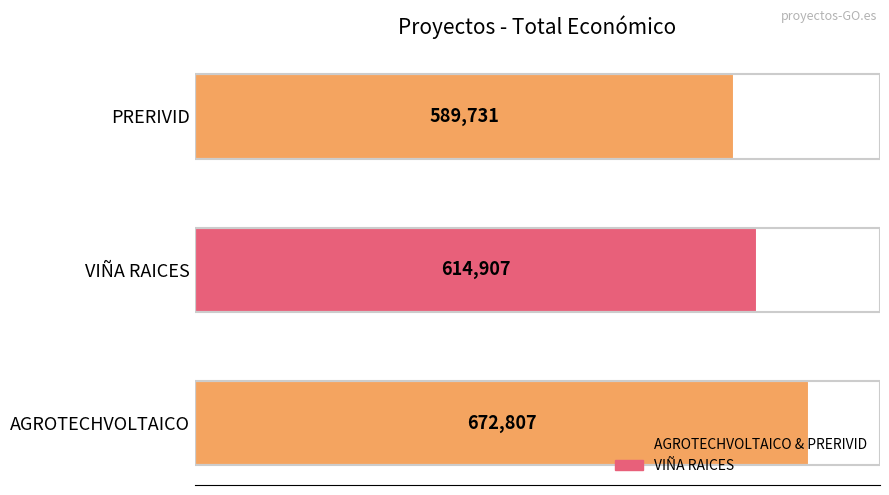

Reading bottom to top, what are all the values shown in this chart?

672807	614907	589731